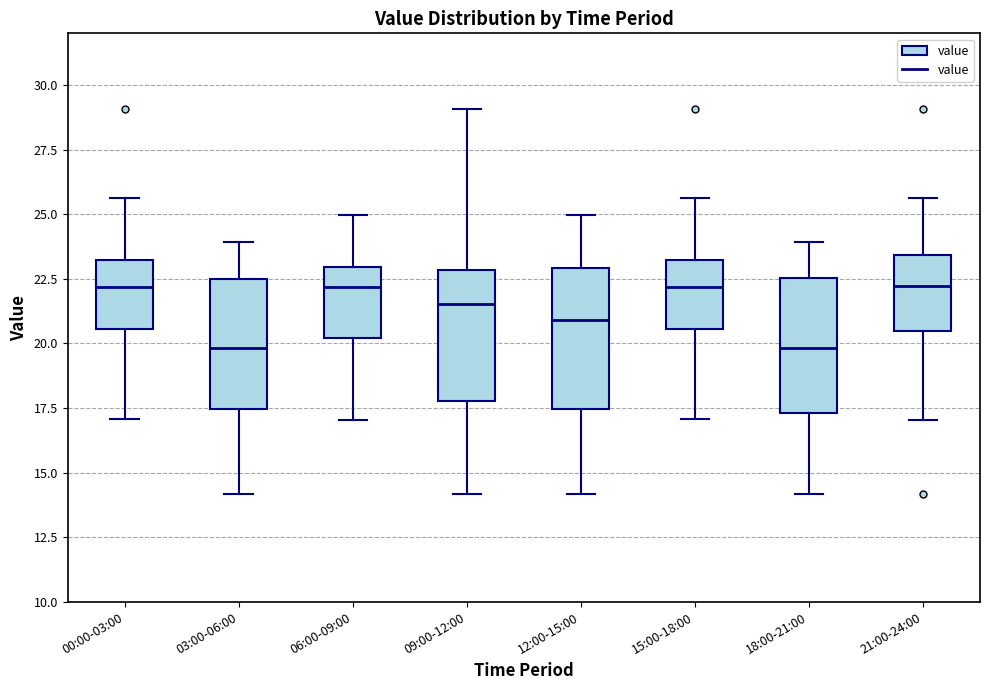

Reading left to right, read every box against the y-axis: the position of its median line, the range the box covers, and the ends of its whiskers. The values are not printed on the chart, so give them approximately, as read against the axis.

00:00-03:00: median 22.0, box 20.5 to 23.0, whiskers 17.0 to 25.5
03:00-06:00: median 20.0, box 17.5 to 22.5, whiskers 14.0 to 24.0
06:00-09:00: median 22.0, box 20.0 to 23.0, whiskers 17.0 to 25.0
09:00-12:00: median 21.5, box 18.0 to 23.0, whiskers 14.0 to 29.0
12:00-15:00: median 21.0, box 17.5 to 23.0, whiskers 14.0 to 25.0
15:00-18:00: median 22.0, box 20.5 to 23.0, whiskers 17.0 to 25.5
18:00-21:00: median 20.0, box 17.5 to 22.5, whiskers 14.0 to 24.0
21:00-24:00: median 22.0, box 20.5 to 23.5, whiskers 17.0 to 25.5